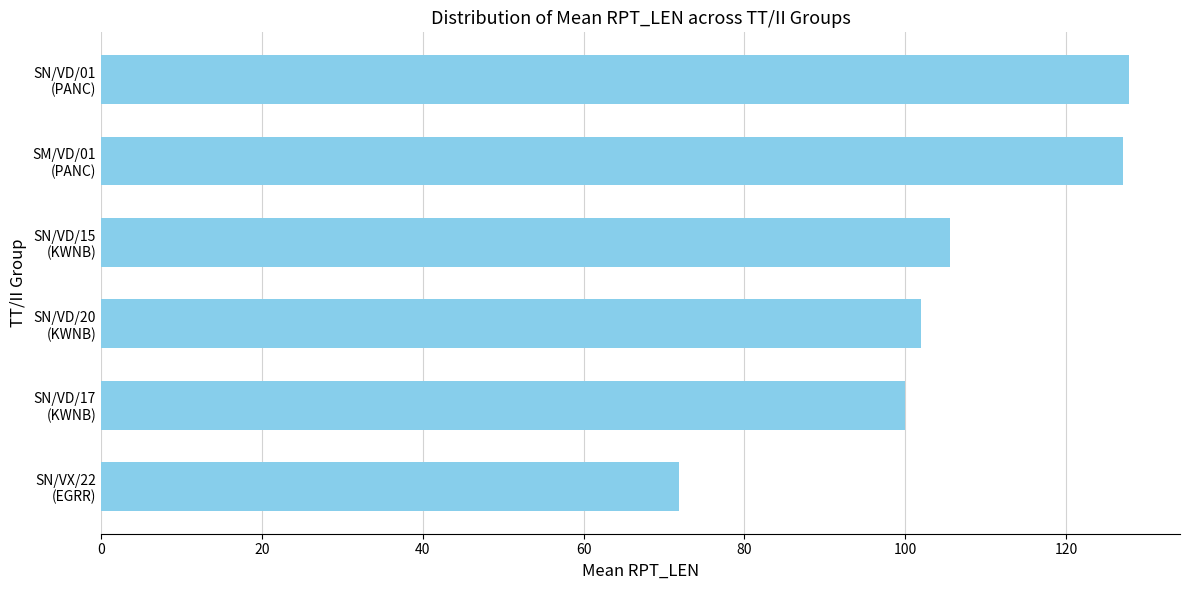

What is the maximum value shown in the chart?

127.8